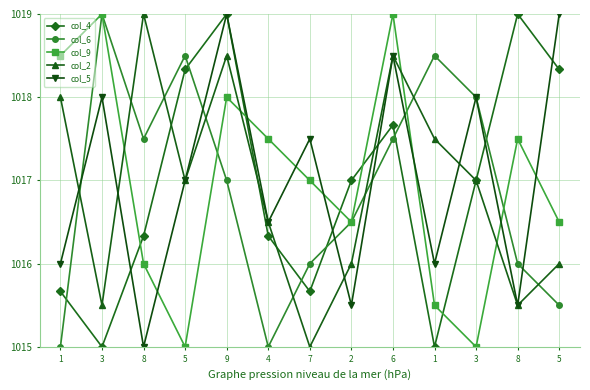

Is it true that col_9 equals 1017.5 at 8?

True